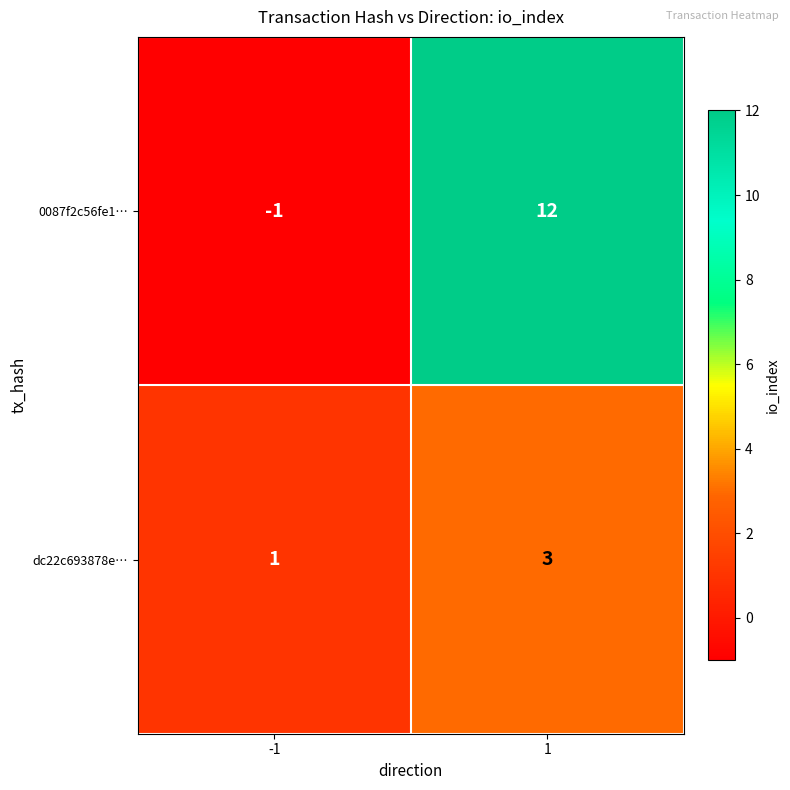

How many values in 0087f2c56fe1… are below zero?

1